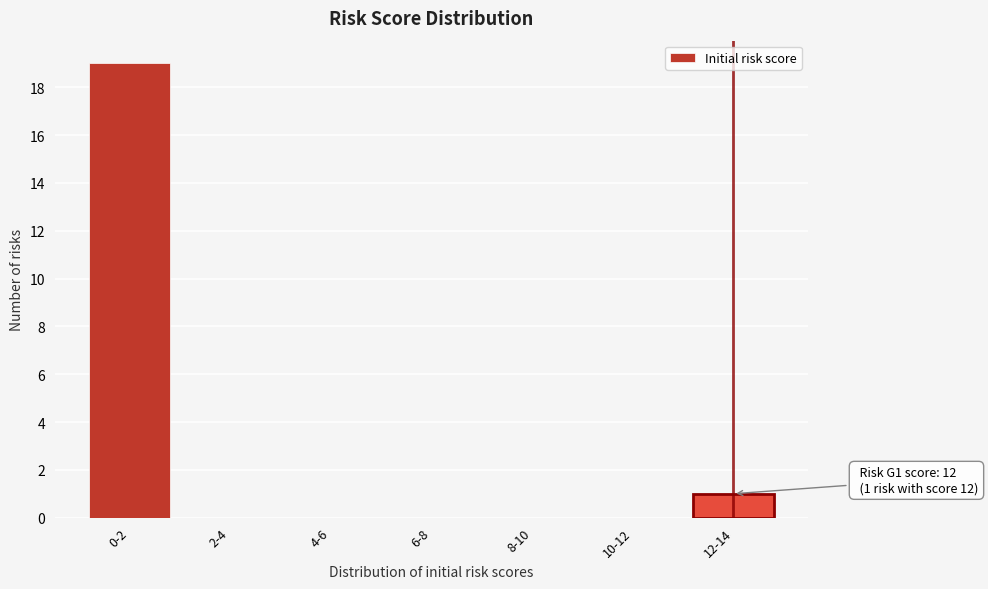

Reading left to right, extract all data points from this chart.

0-2=19	2-4=0	4-6=0	6-8=0	8-10=0	10-12=0	12-14=1